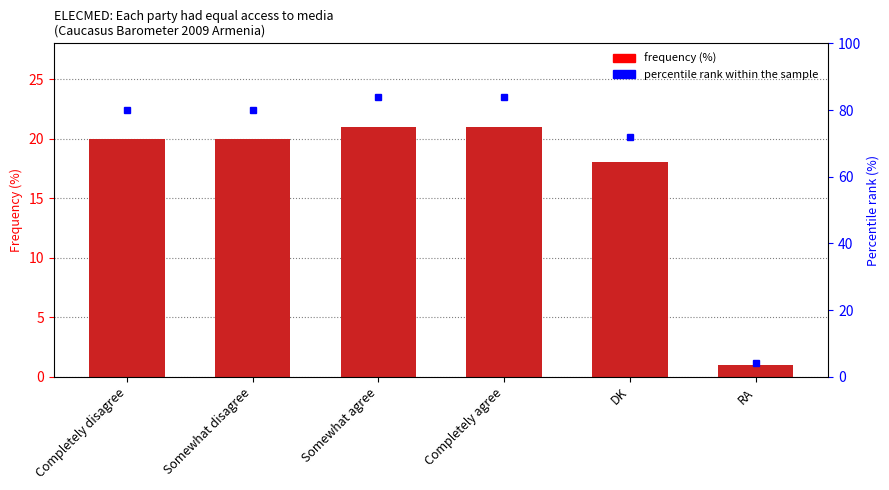

List the labels in order of value, largest first.

Somewhat agree, Completely agree, Completely disagree, Somewhat disagree, DK, RA